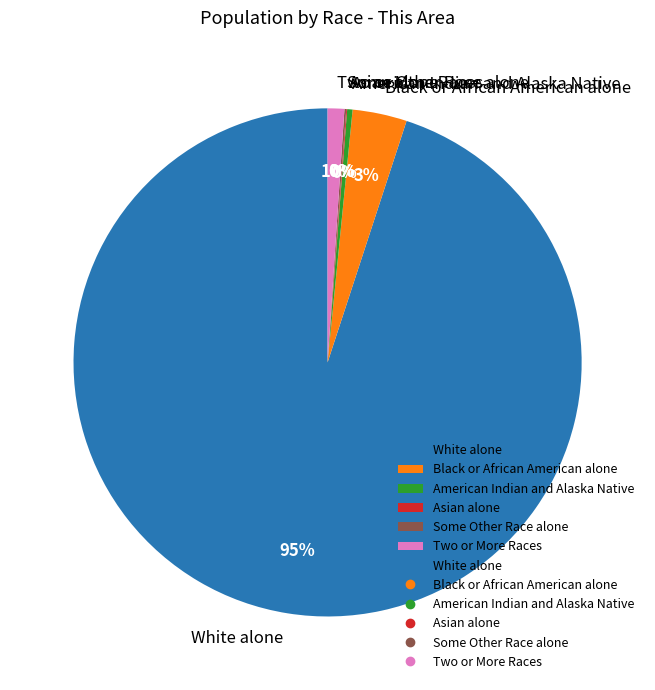

What is the majority slice?

White alone